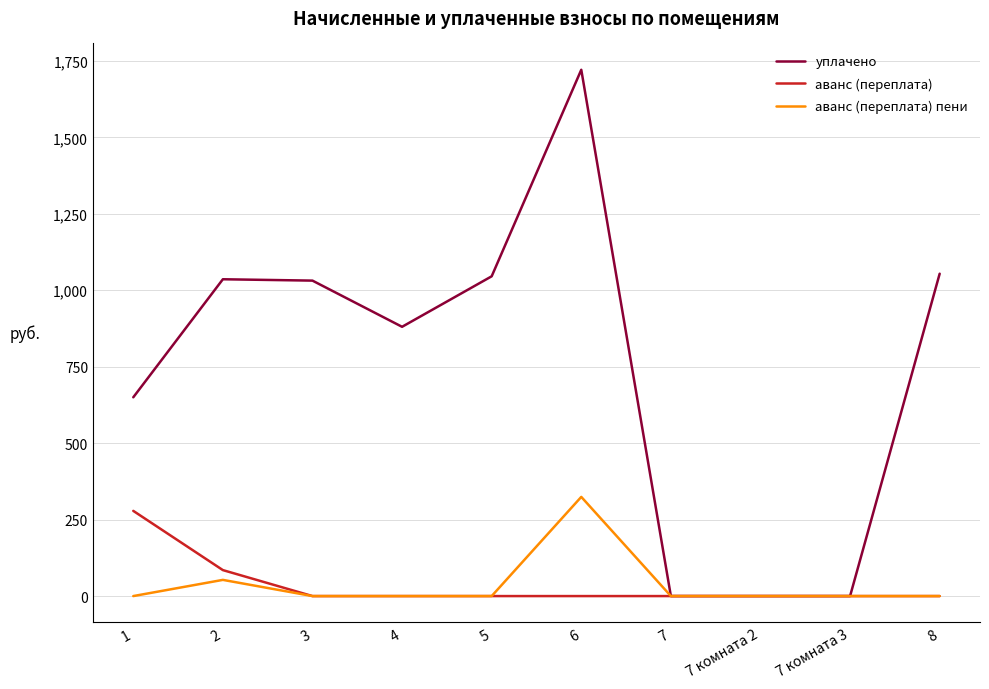

What is the maximum value for аванс (переплата)?

278.6